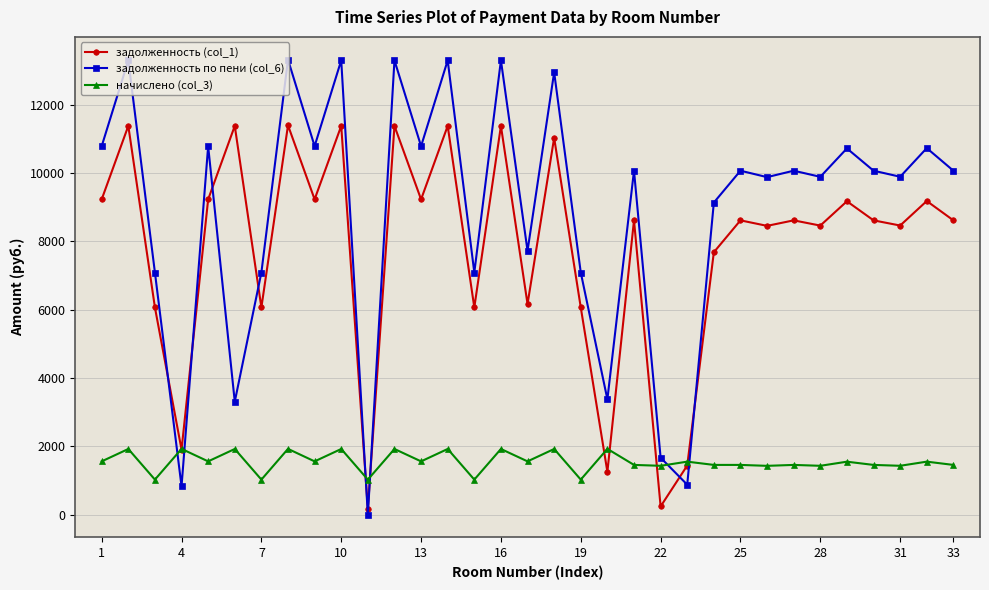

True or false: задолженность (col_1) and задолженность по пени (col_6) cross at least once.

True